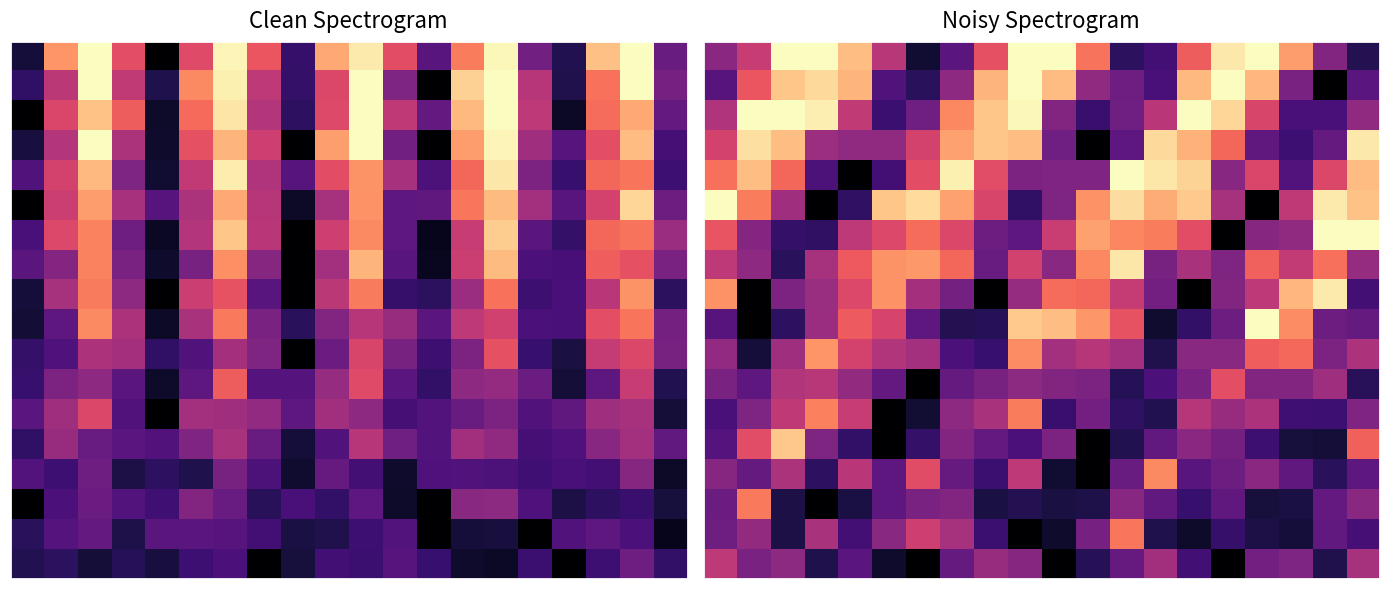

What is the total value across all series at 6?

7.2